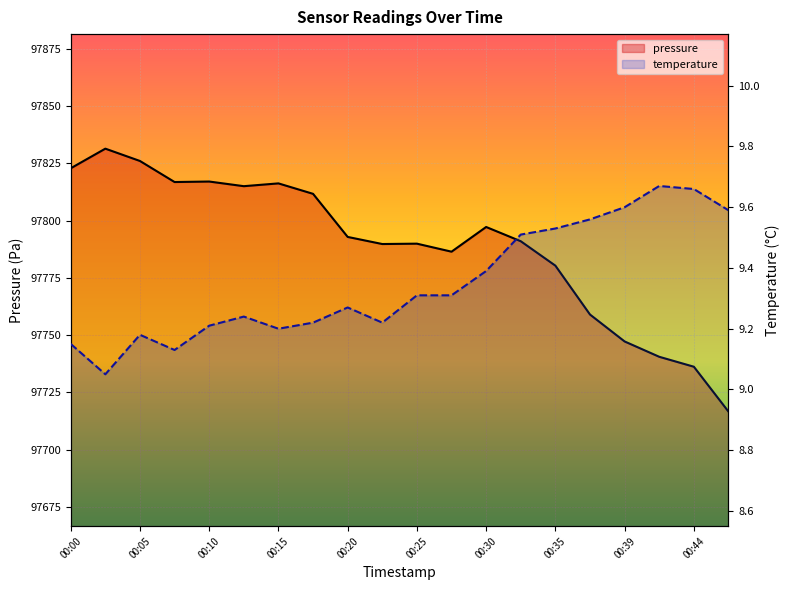

What is the difference between the pressure values at 11 and 19?

69.8